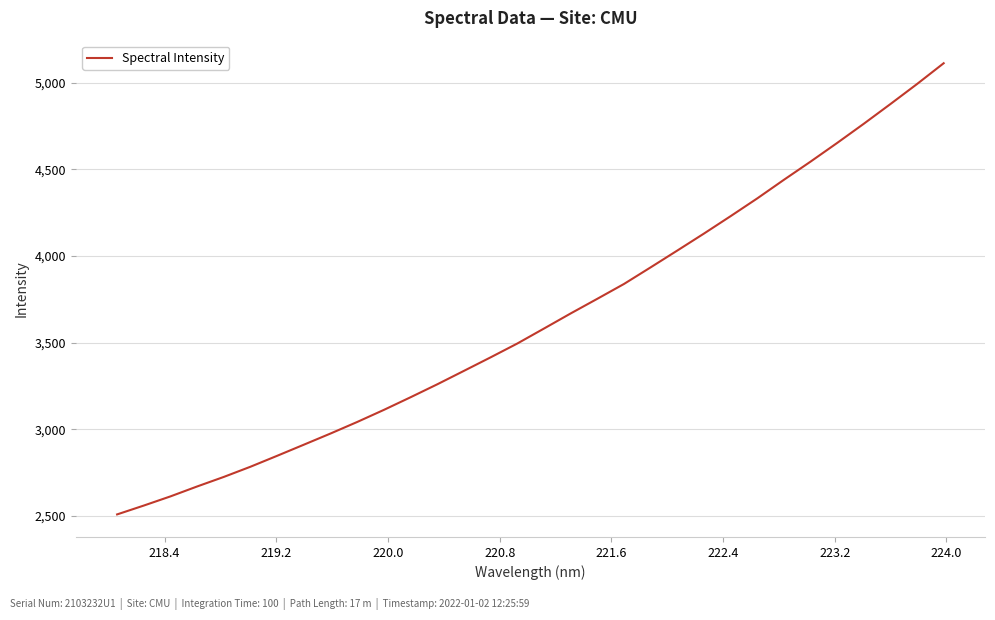

How many values are below 3581?

16